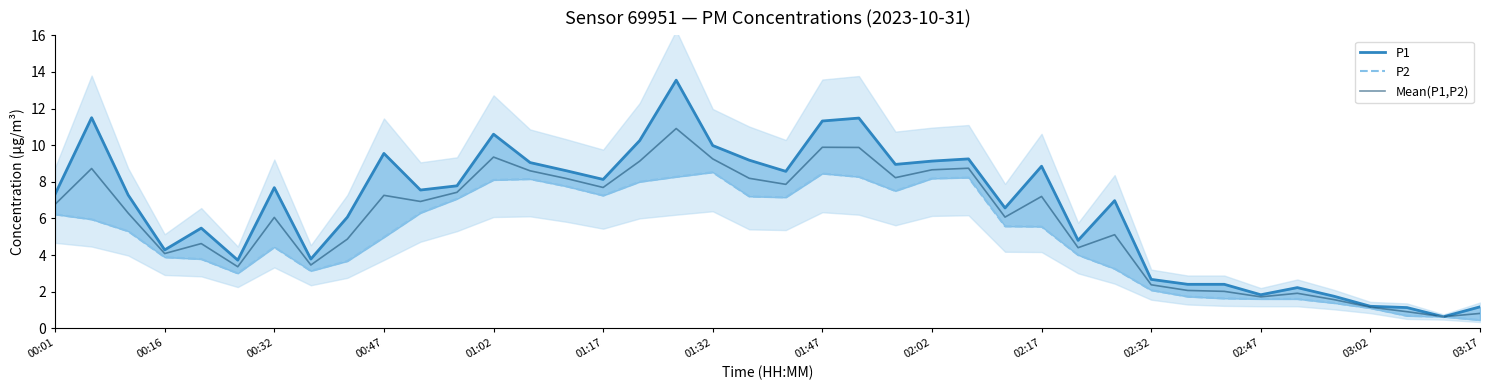

True or false: Mean(P1,P2) has a value of 7.3 at 00:47.

True